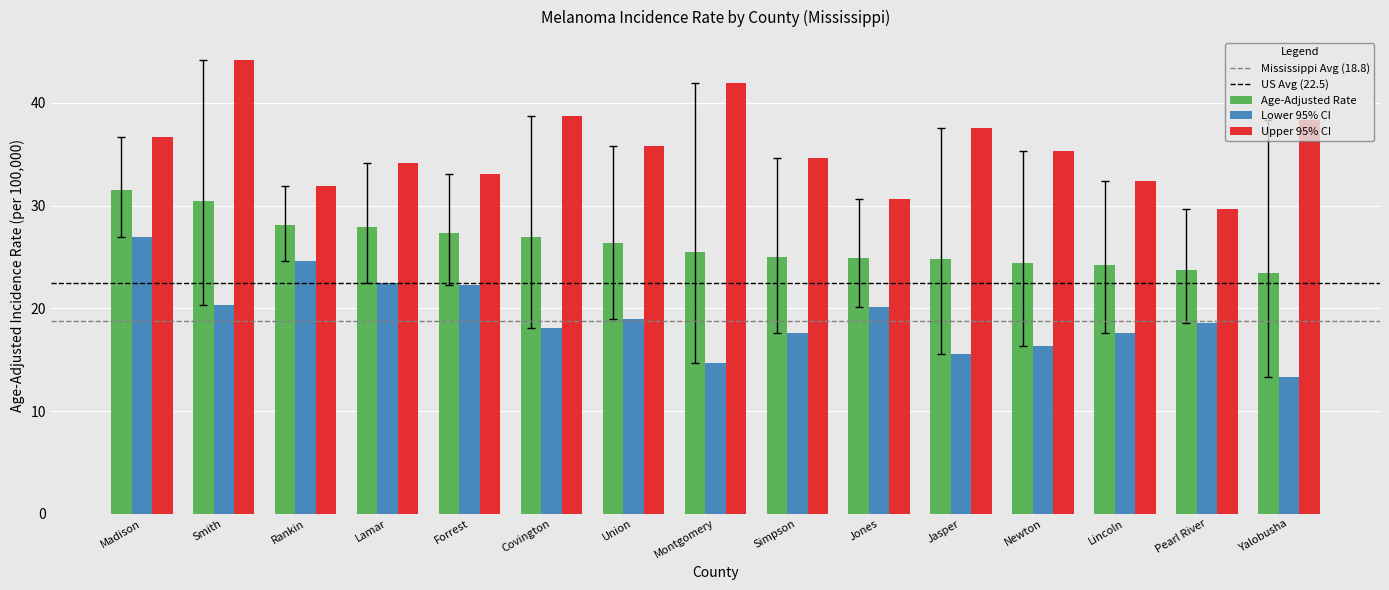

Rank the series by their average value, from highest to lowest.

Upper 95% CI, Age-Adjusted Rate, Lower 95% CI